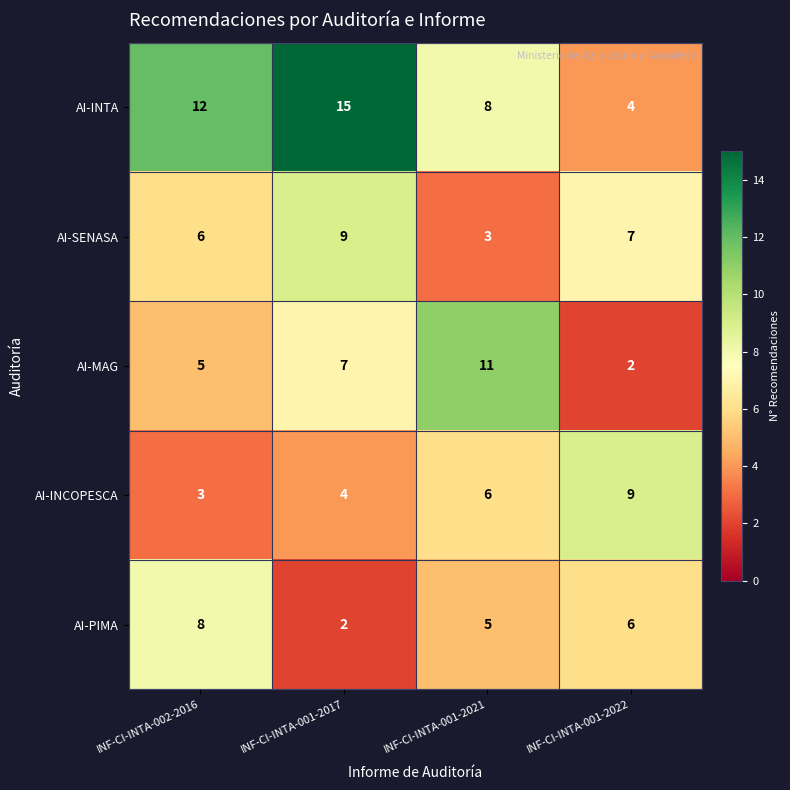

What is the difference between the highest and lowest values at INF-CI-INTA-001-2021?

8